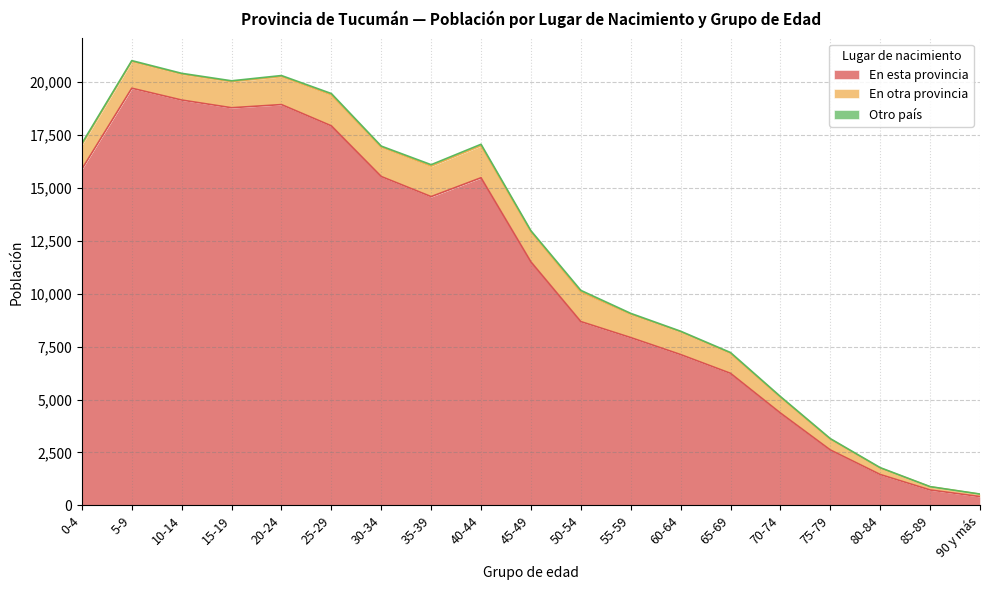

Which series has the largest range (max minus min)?

En esta provincia